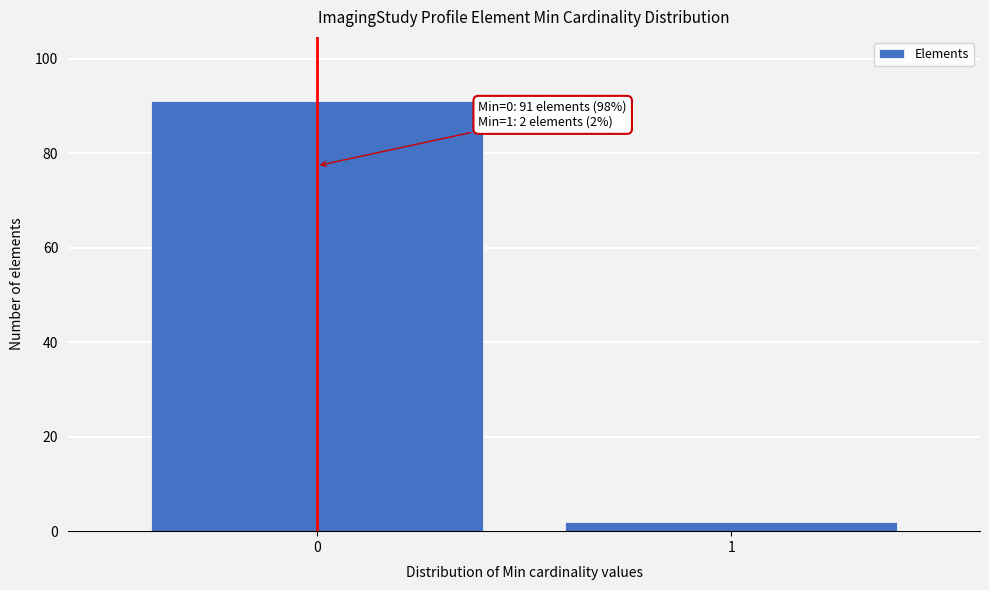

Reading right to left, list all the values displayed in this chart.

2	91